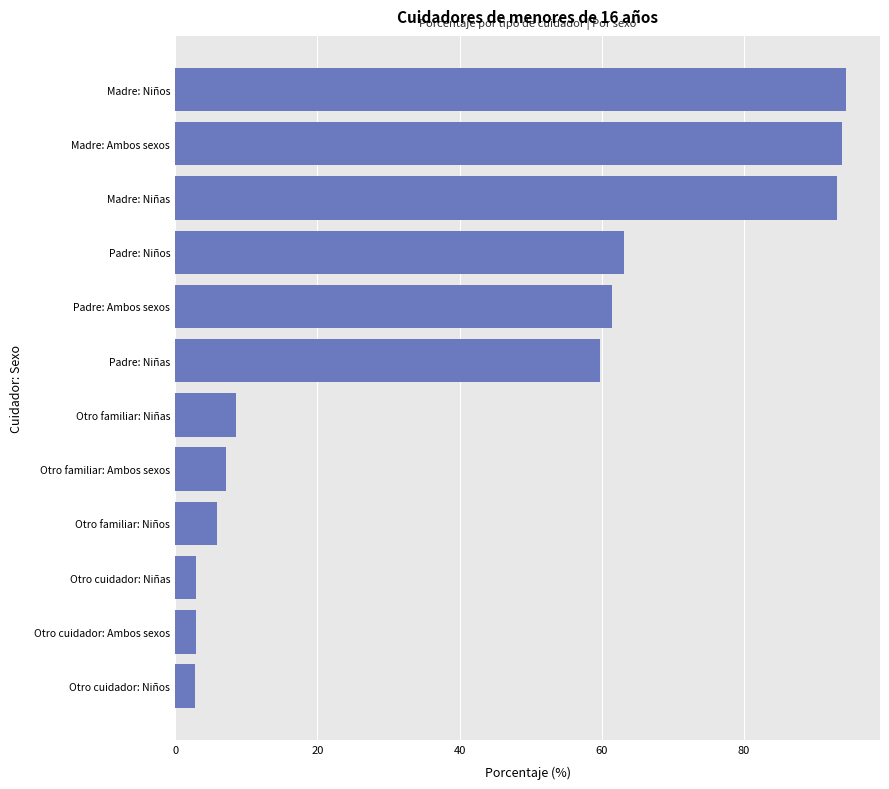

At which label is the value closest to 48?

Padre: Niñas